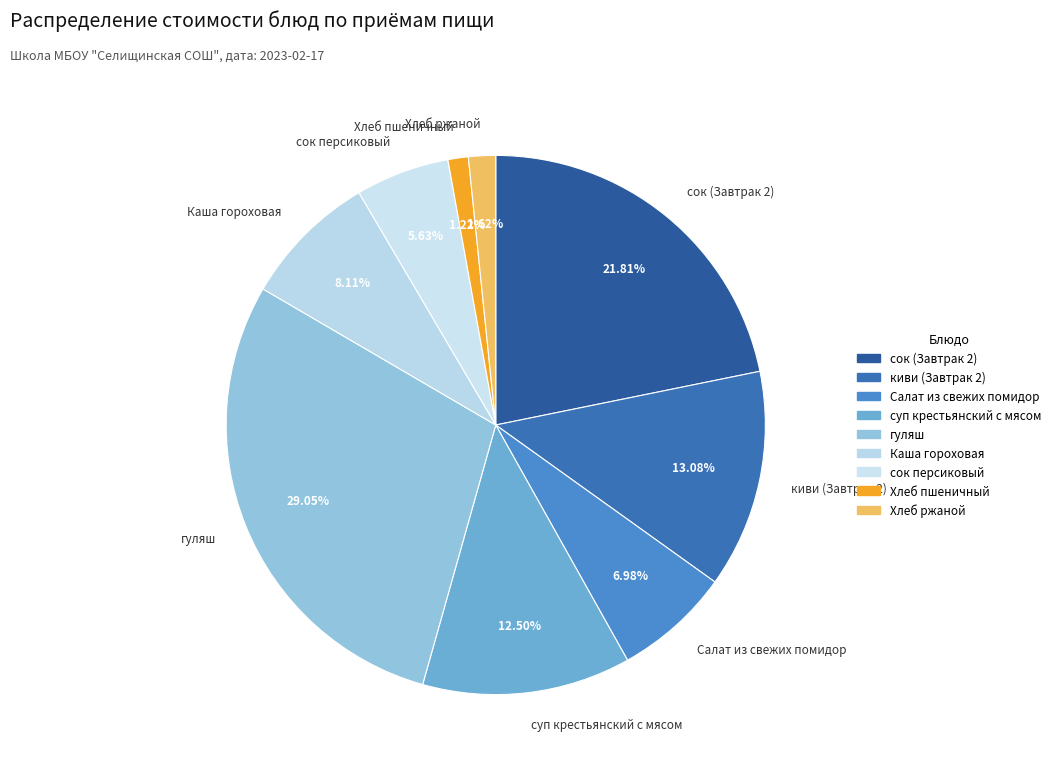

How much of the chart is everything except сок (Завтрак 2)?

78.2%